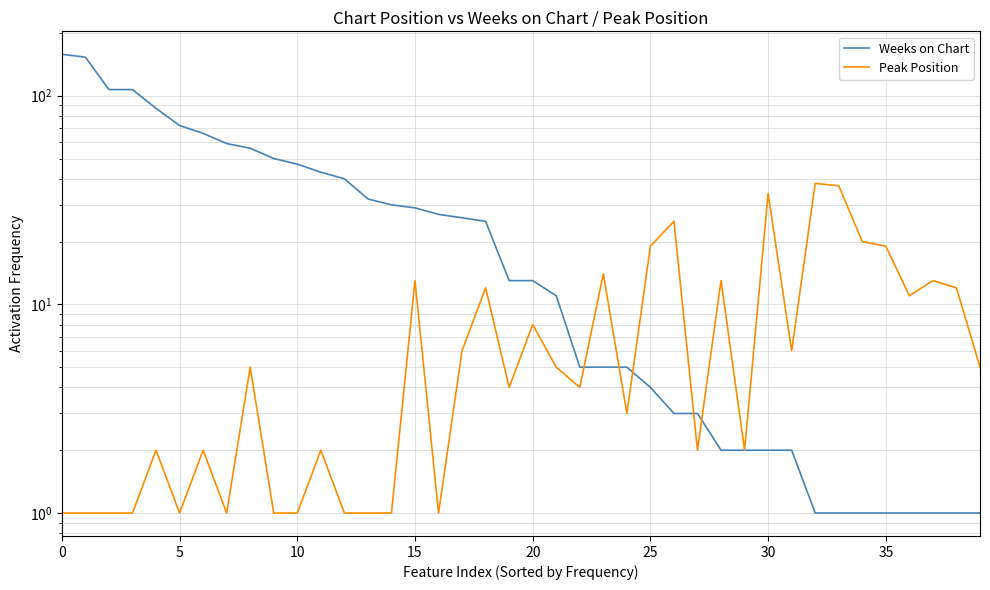

How many intersections are there between Weeks on Chart and Peak Position?

5